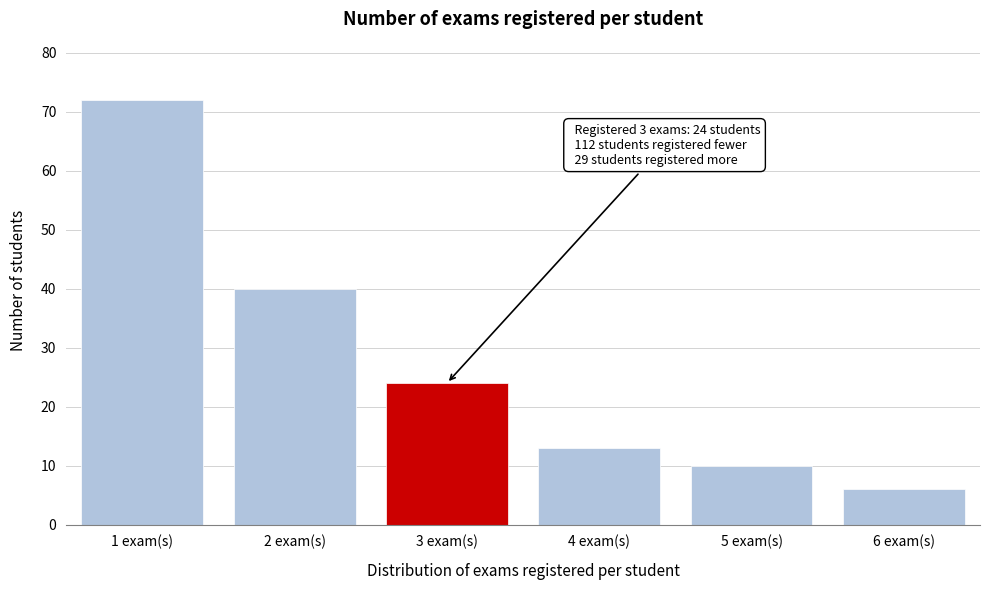

Reading left to right, list all the values displayed in this chart.

1 exam(s)=72	2 exam(s)=40	3 exam(s)=24	4 exam(s)=13	5 exam(s)=10	6 exam(s)=6